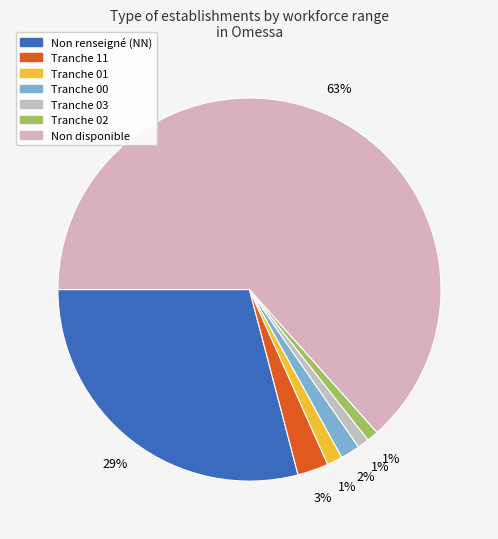

Rank the categories by value from lowest to highest.

03, 02, 01, 00, 11, NN, other